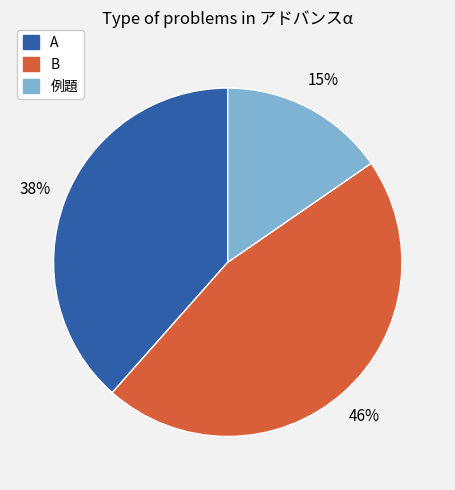

Which slice is the largest?

B